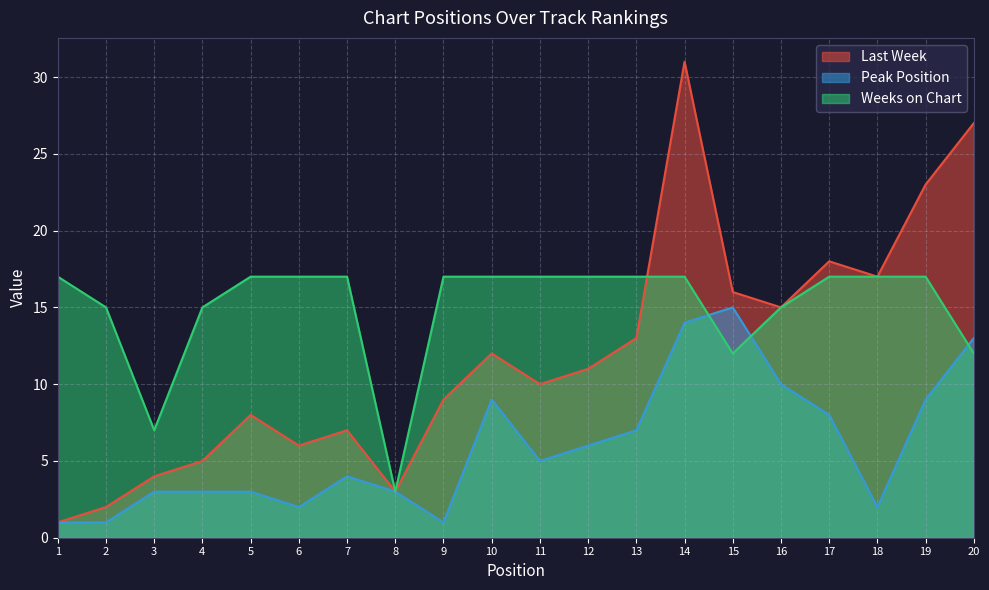

Reading left to right, transcribe all the data shown in this chart.

Last Week: 1	2	4	5	8	6	7	3	9	12	10	11	13	31	16	15	18	17	23	27
Peak Position: 1	1	3	3	3	2	4	3	1	9	5	6	7	14	15	10	8	2	9	13
Weeks on Chart: 17	15	7	15	17	17	17	3	17	17	17	17	17	17	12	15	17	17	17	12